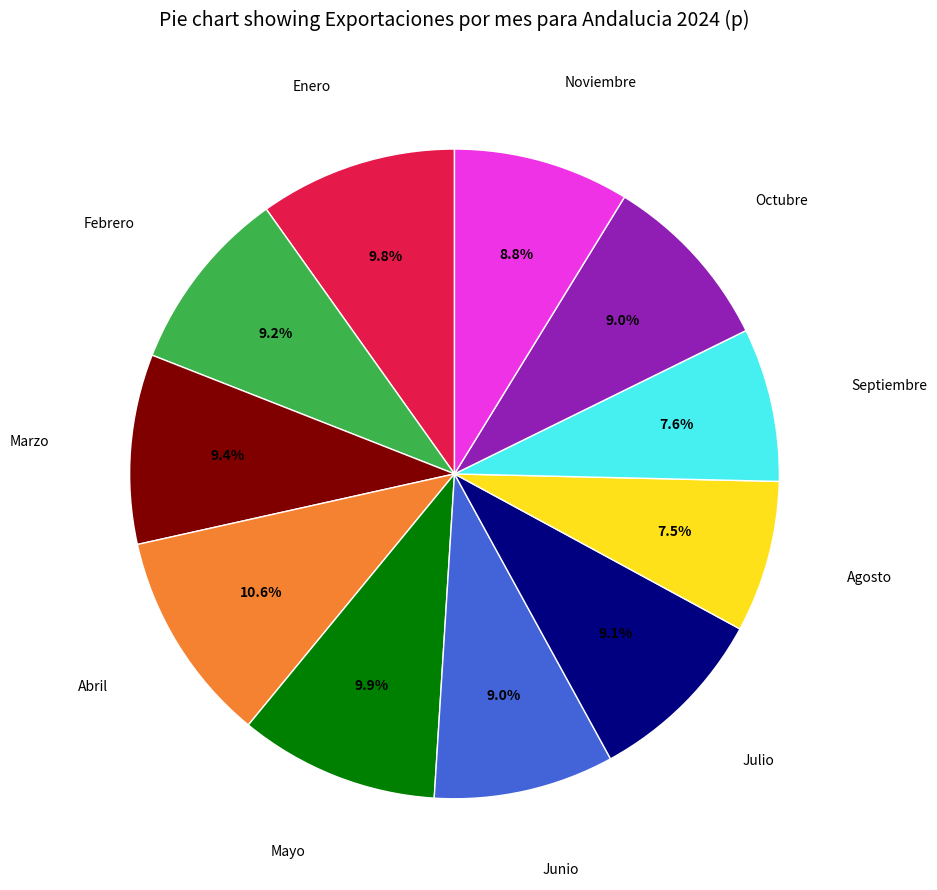

How much of the chart is everything except Enero?

90.2%